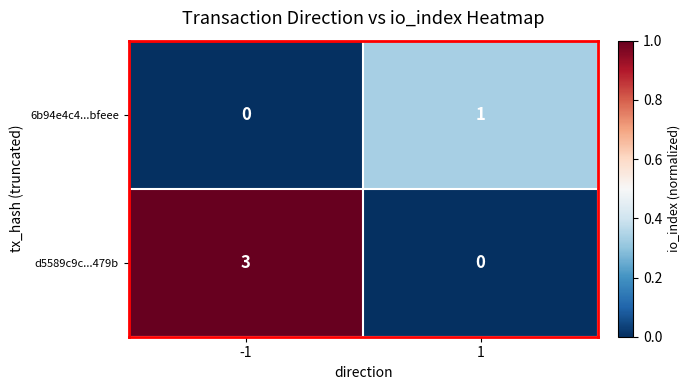

What is the sum of the d5589c9c...479b values at -1 and 1?

3